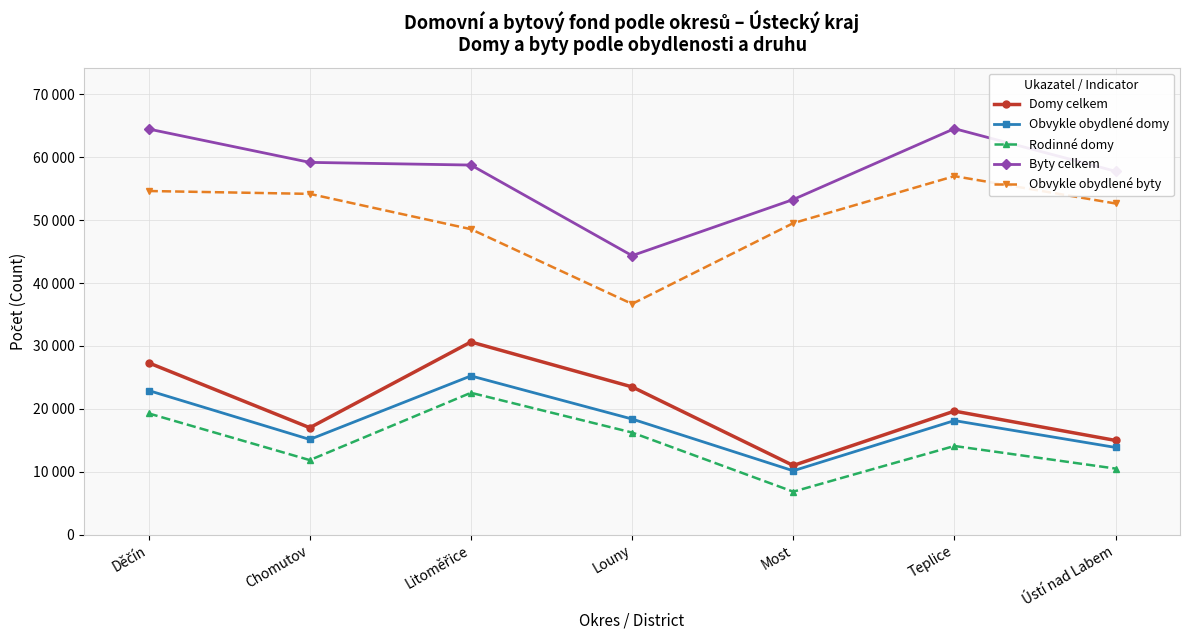

True or false: Obvykle obydlené byty has a value of 57008 at Teplice.

True